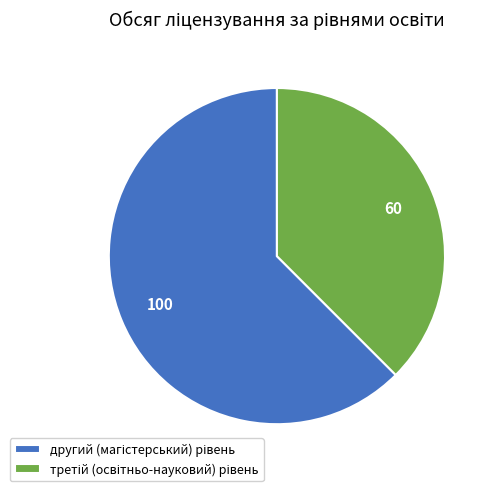

Is there any slice that represents more than half of the pie?

Yes